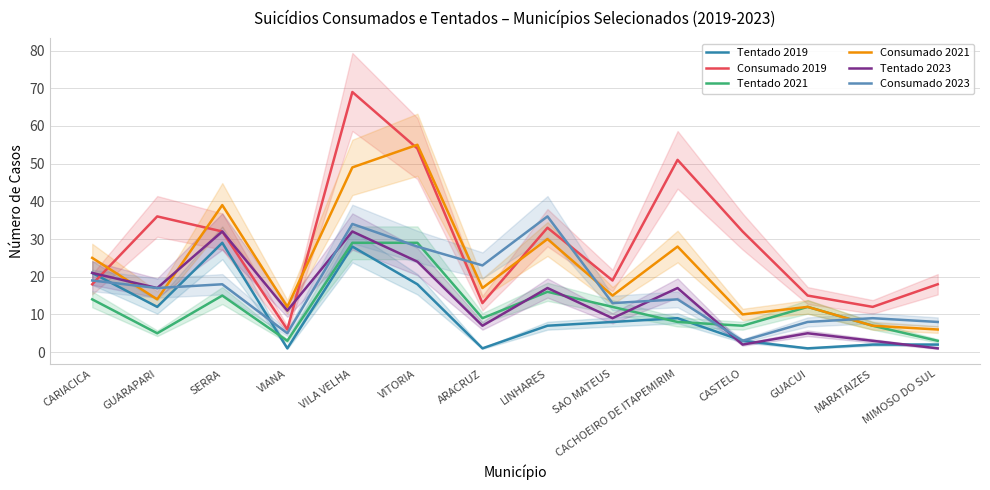

True or false: Consumado 2019 has a value of 33 at LINHARES.

True